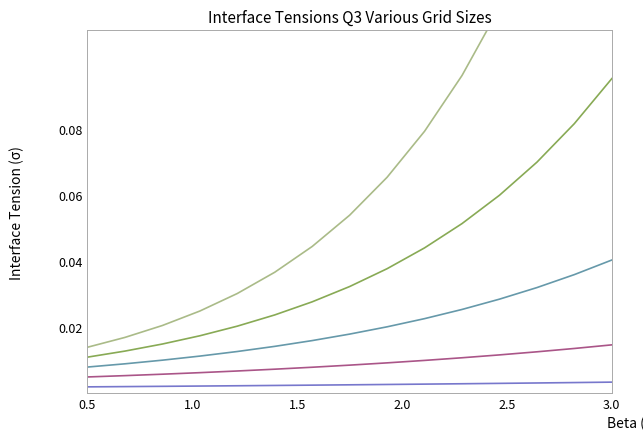

At which category is the sum across all series the highest?

3.0